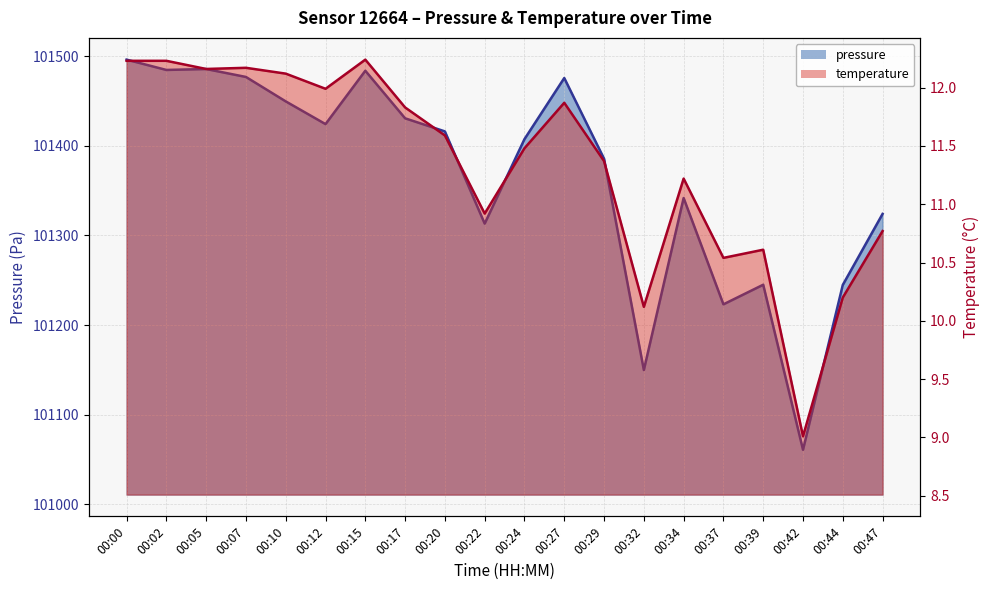

Where is the first local minimum for pressure?

00:02